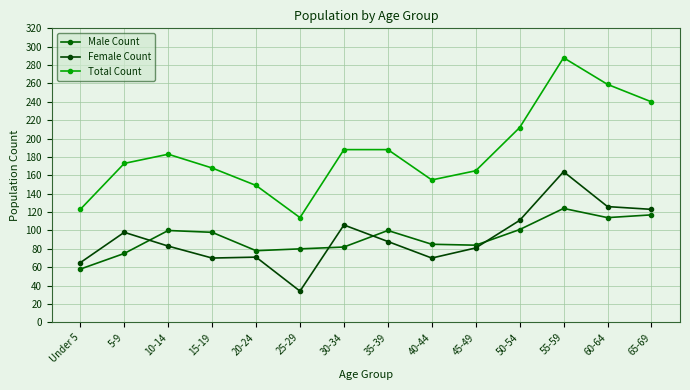

Between which two adjacent categories do Male Count and Female Count first intersect?

5-9 and 10-14